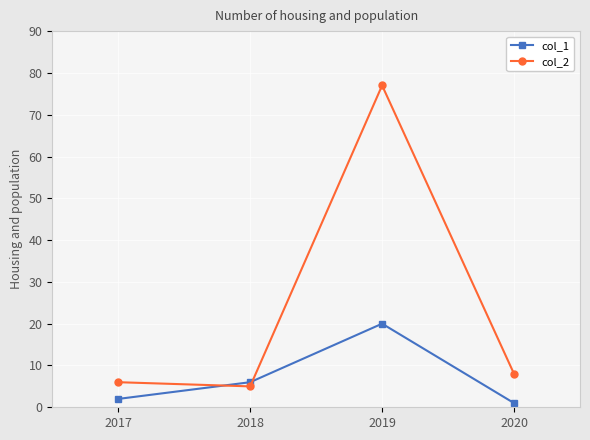

Which category has the lowest value in the col_2 series?

2018